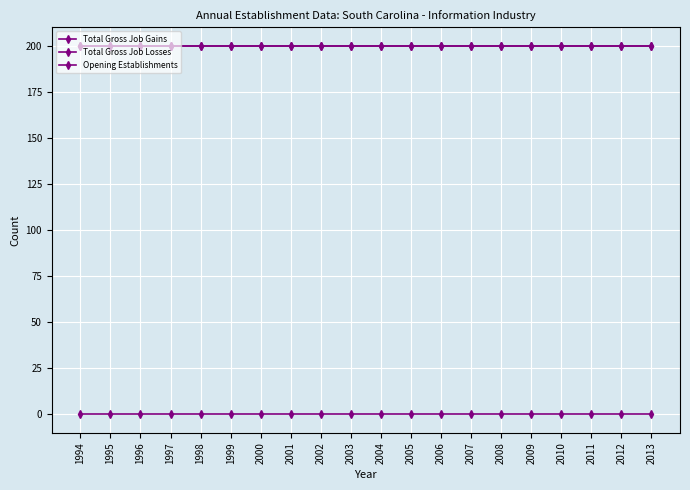

Is it true that Total Gross Job Gains equals 62 at 2006?

False